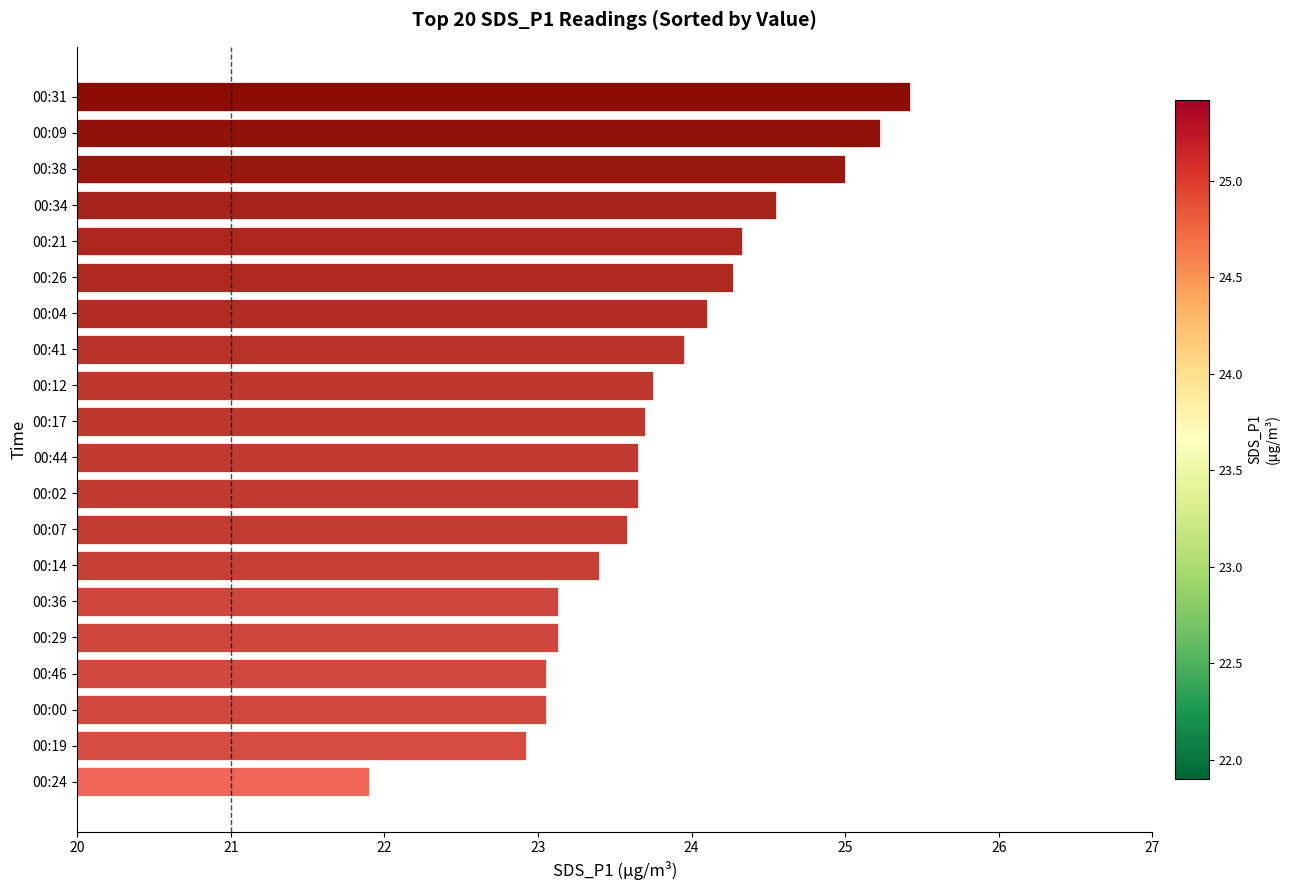

How many data points are above 23?

18